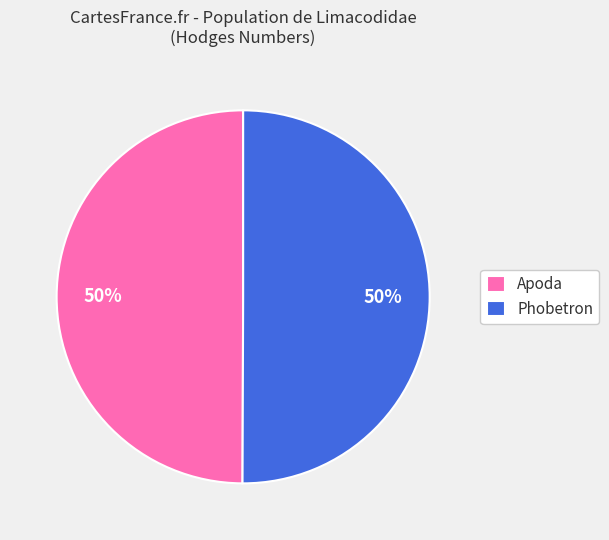

The Apoda slice represents 50% of the pie. True or false?

True